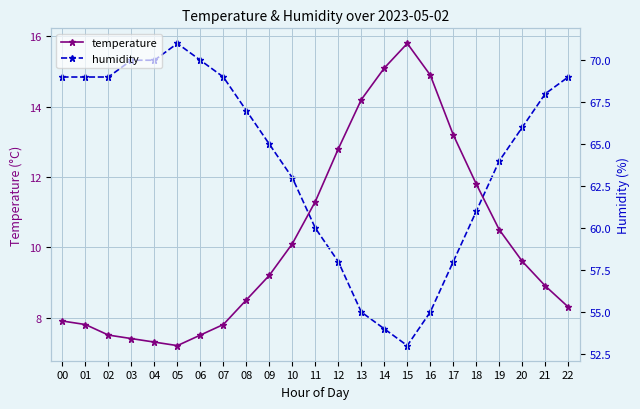

Reading left to right, extract all data points from this chart.

temperature: 00=7.9	01=7.8	02=7.5	03=7.4	04=7.3	05=7.2	06=7.5	07=7.8	08=8.5	09=9.2	10=10.1	11=11.3	12=12.8	13=14.2	14=15.1	15=15.8	16=14.9	17=13.2	18=11.8	19=10.5	20=9.6	21=8.9	22=8.3
humidity: 00=69.0	01=69.0	02=69.0	03=70.0	04=70.0	05=71.0	06=70.0	07=69.0	08=67.0	09=65.0	10=63.0	11=60.0	12=58.0	13=55.0	14=54.0	15=53.0	16=55.0	17=58.0	18=61.0	19=64.0	20=66.0	21=68.0	22=69.0